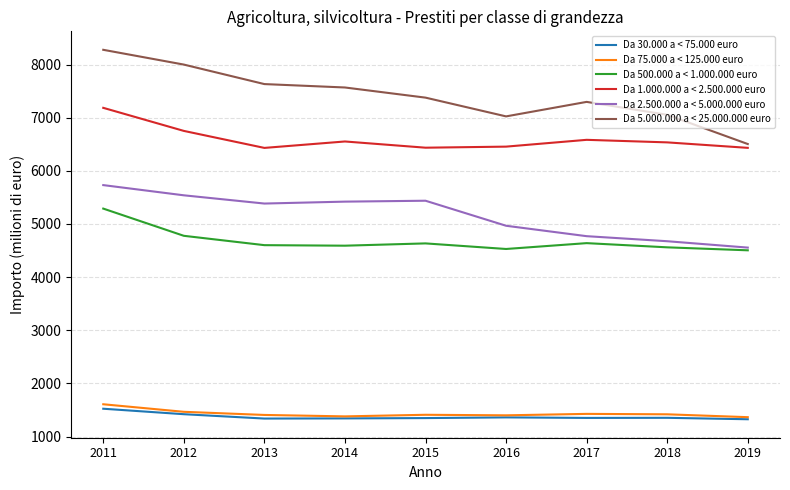

Is this an area chart (filled region under the line)?

No